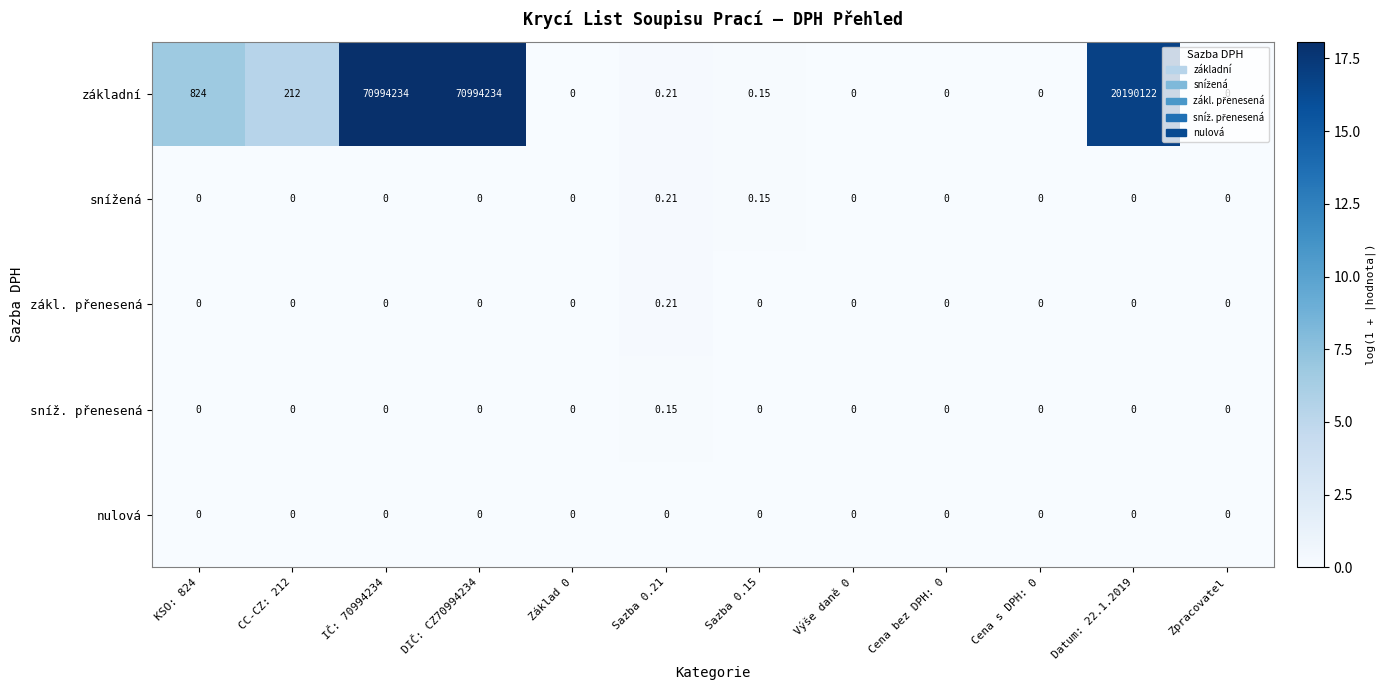

Which series changed the most between Datum: 22.1.2019 and Zpracovatel?

základní